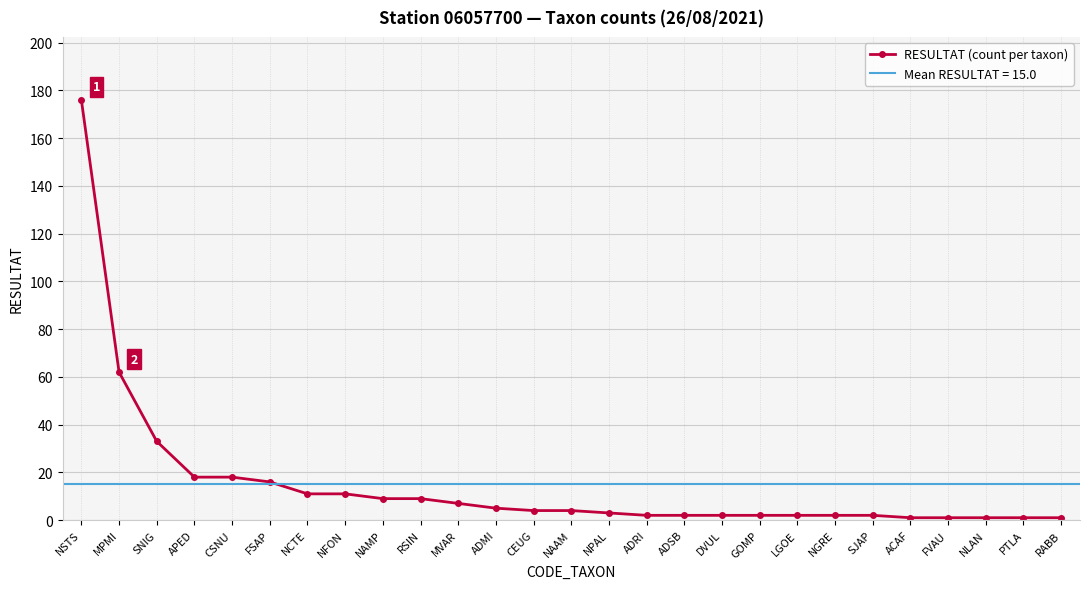

What is the smallest value displayed?

1